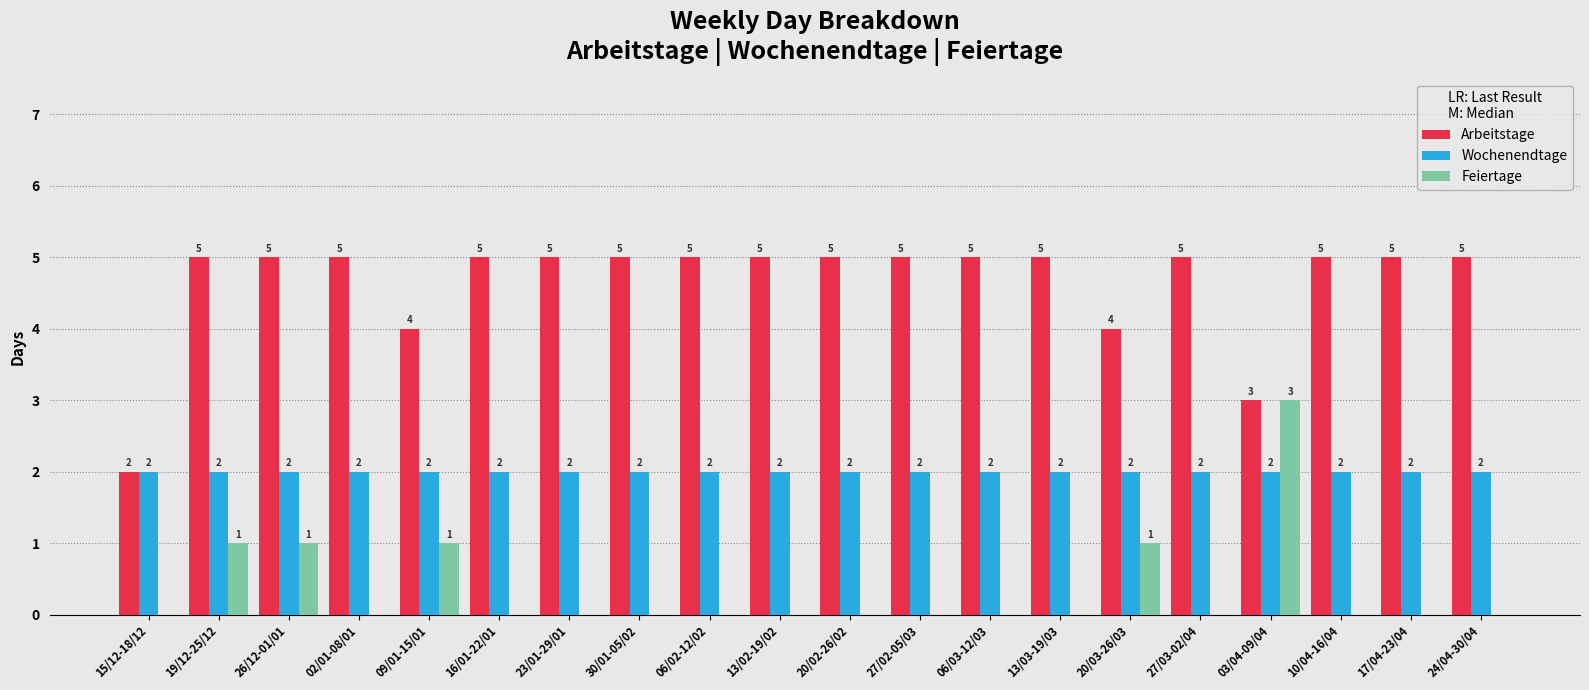

What are all the series names shown in the legend?

Arbeitstage, Wochenendtage, Feiertage